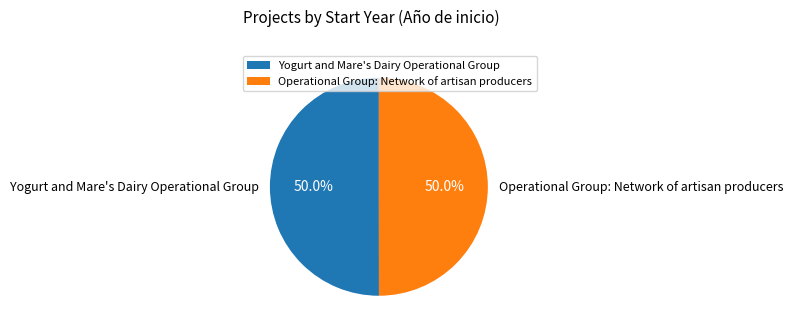

Approximately how many times larger is the value at Operational Group: Network of artisan producers compared to Yogurt and Mare's Dairy Operational Group?

1.0